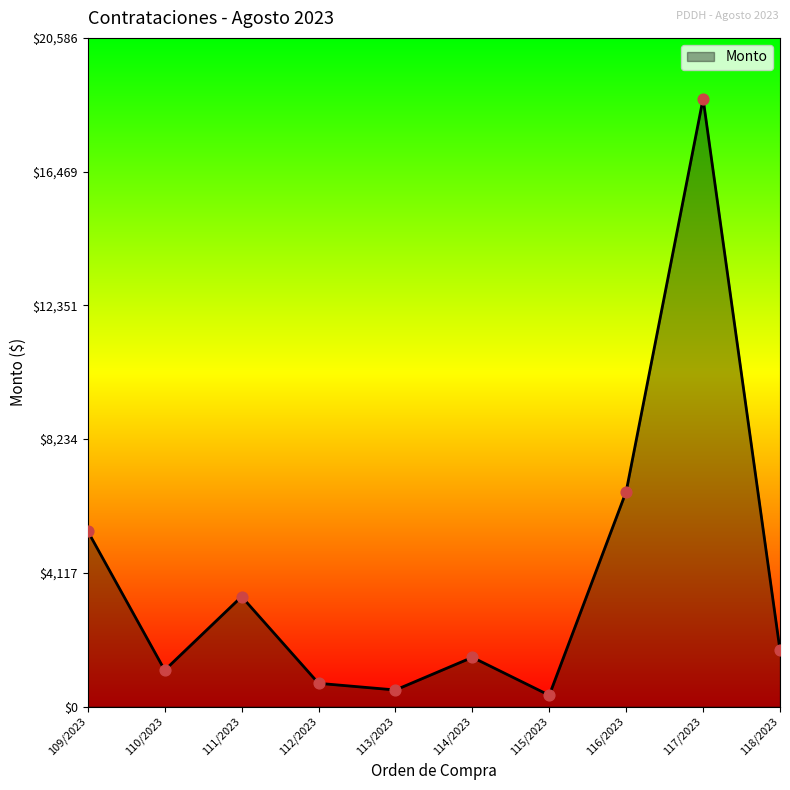

What is the change in value from 115/2023 to 116/2023?

+6270.4